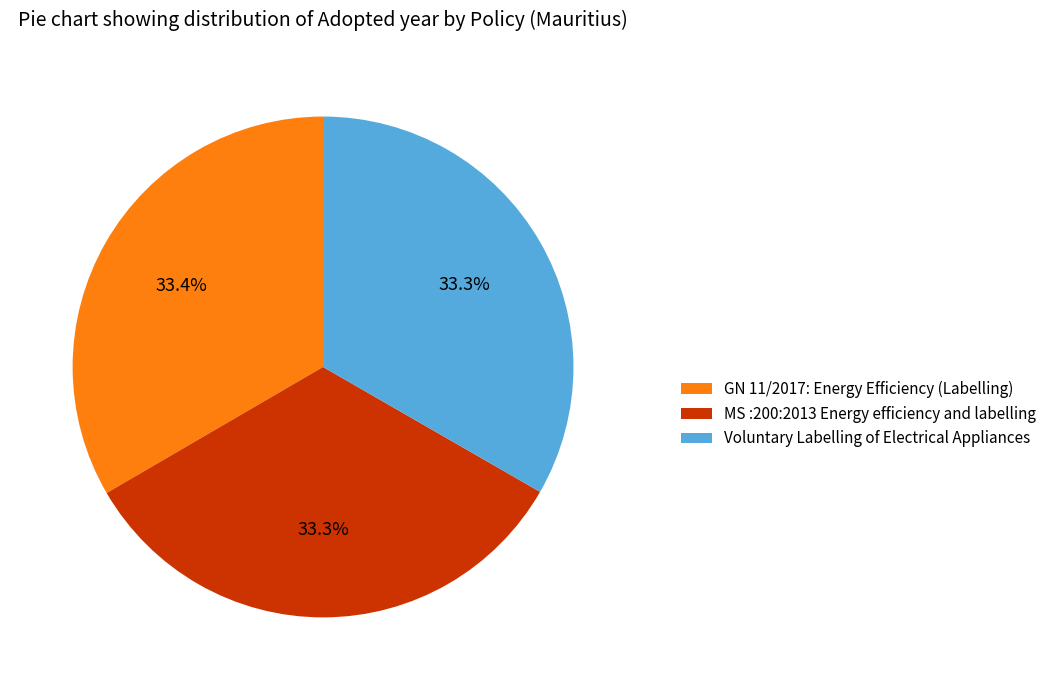

Is GN 11/2017: Energy Efficiency (Labelling) the majority of the pie?

No